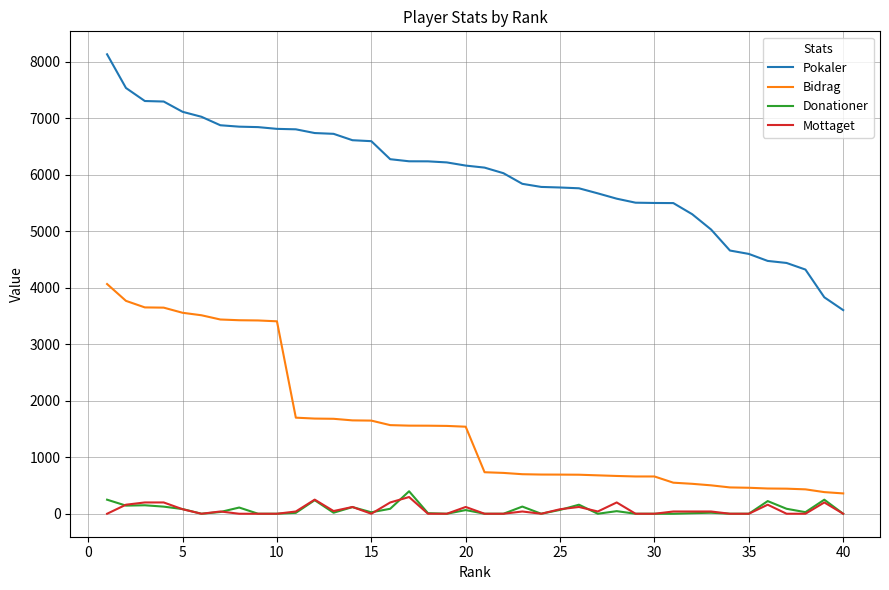

True or false: Bidrag and Mottaget intersect in this chart.

False